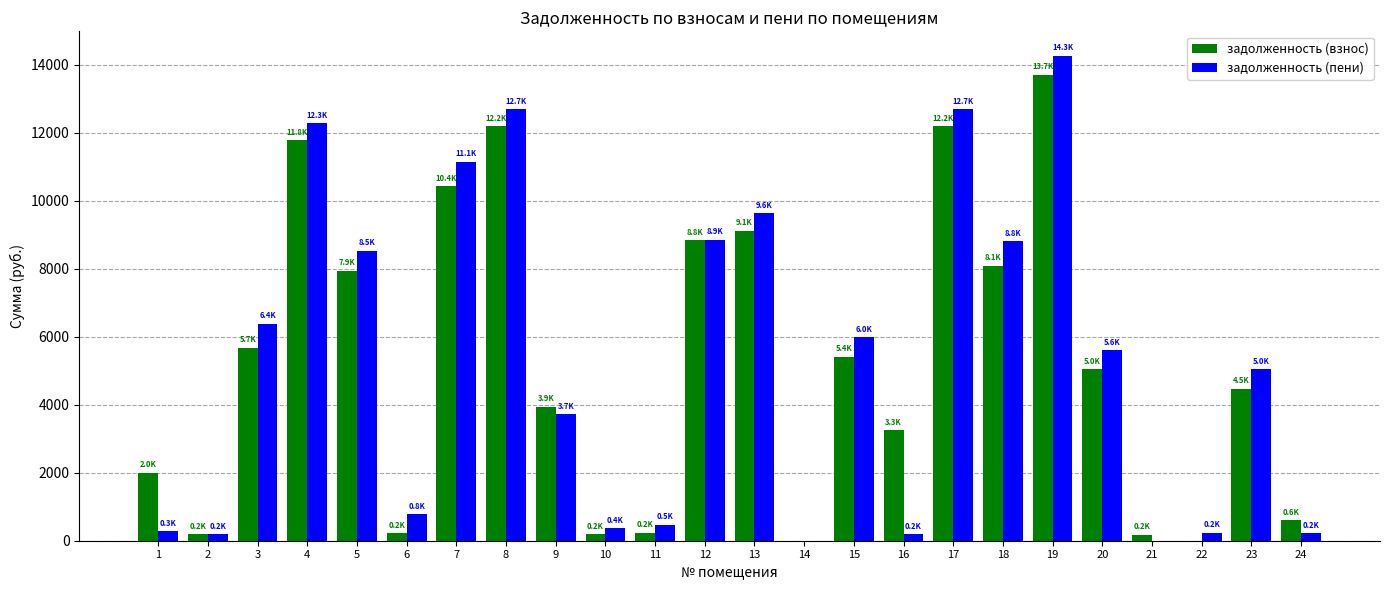

The value of задолженность (пени) at 3 is 6385.4. True or false?

True